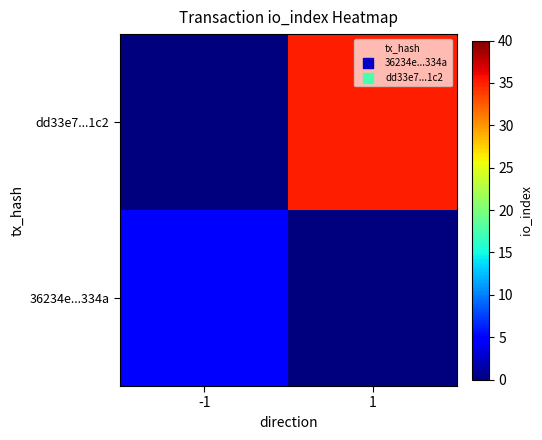

Reading right to left, what are all the values shown in this chart?

36234e...334a: 1=0	-1=5
dd33e7...1c2: 1=35	-1=0